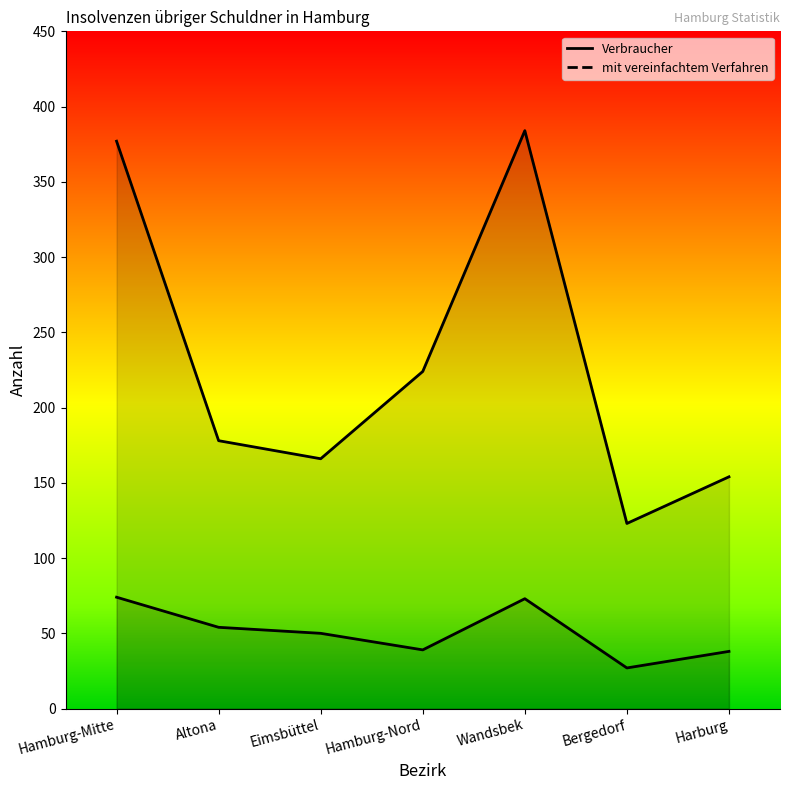

Rank the categories by mit vereinfachtem Verfahren value from highest to lowest.

Hamburg-Mitte, Wandsbek, Altona, Eimsbüttel, Hamburg-Nord, Harburg, Bergedorf